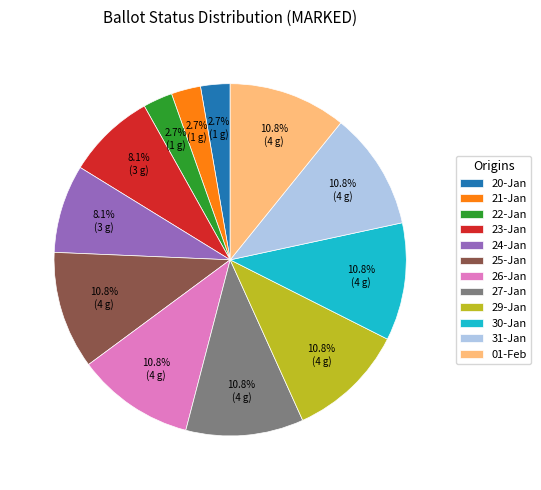

Which has a higher value, 27-Jan or 22-Jan?

27-Jan